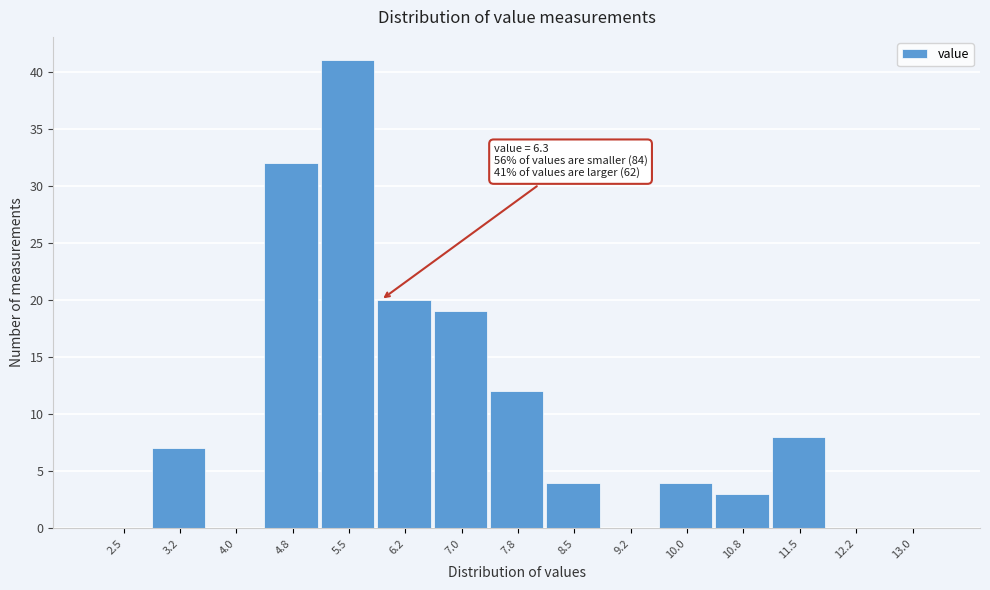

Reading right to left, transcribe all the data shown in this chart.

13.0=0	12.2=0	11.5=8	10.8=3	10.0=4	9.2=0	8.5=4	7.8=12	7.0=19	6.2=20	5.5=41	4.8=32	4.0=0	3.2=7	2.5=0